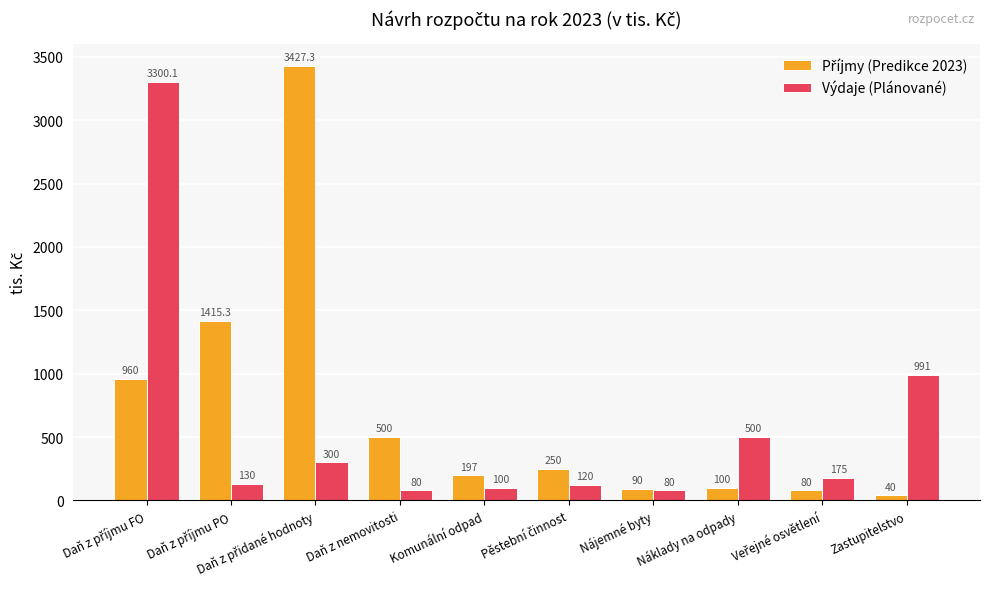

What is the average value of the Výdaje (Plánované) series?

577.6